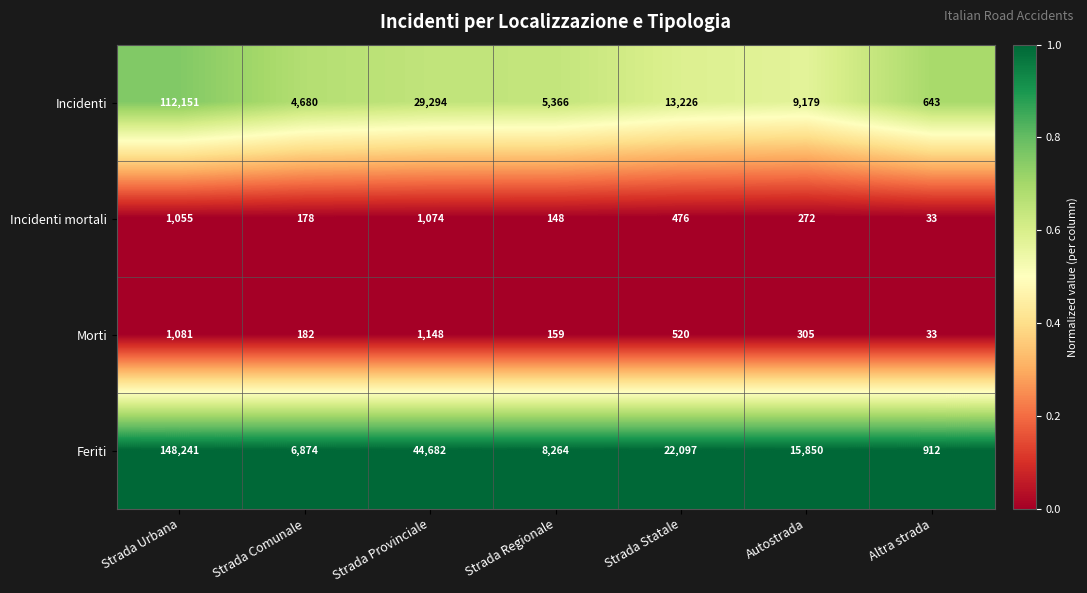

At which category does the chart reach its peak across all series?

Strada Urbana